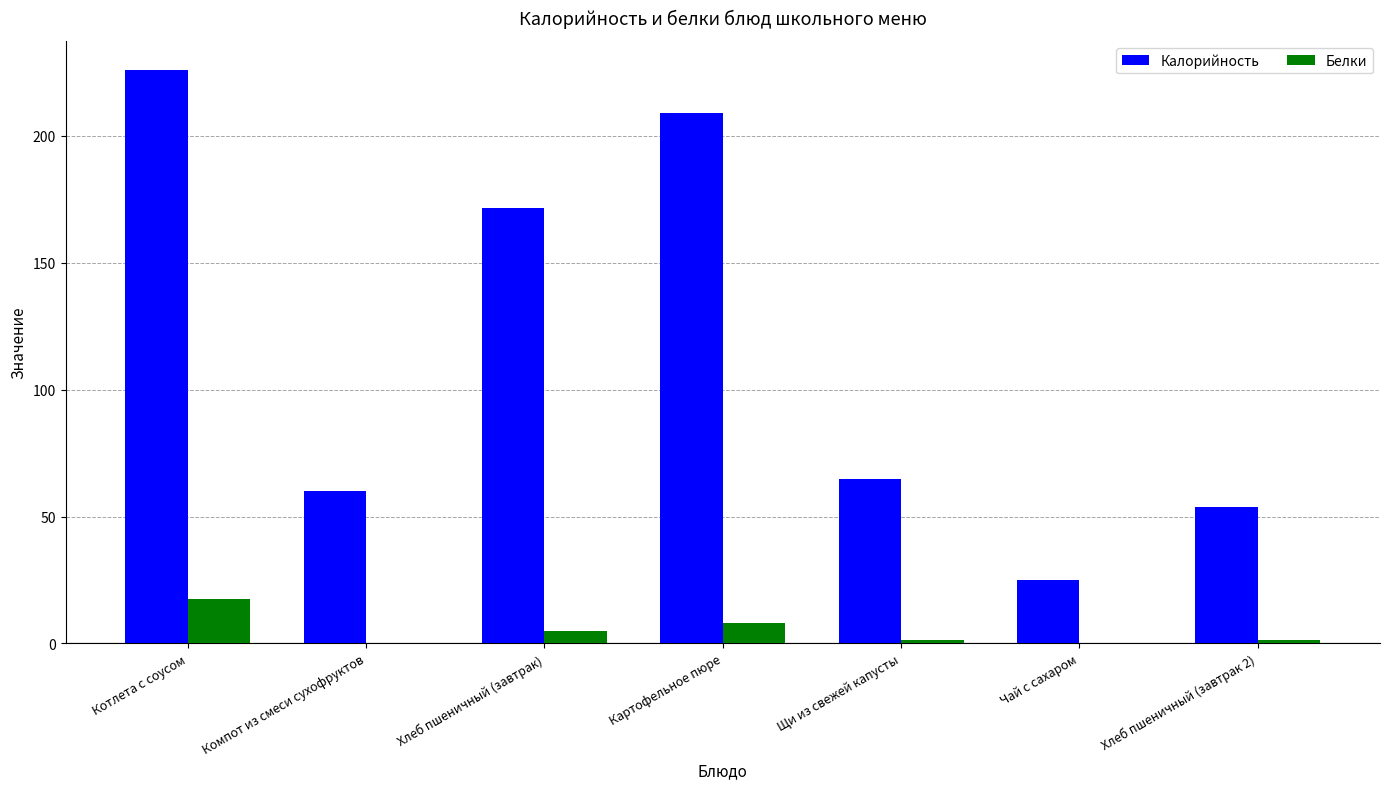

What are all the series names shown in the legend?

Калорийность, Белки